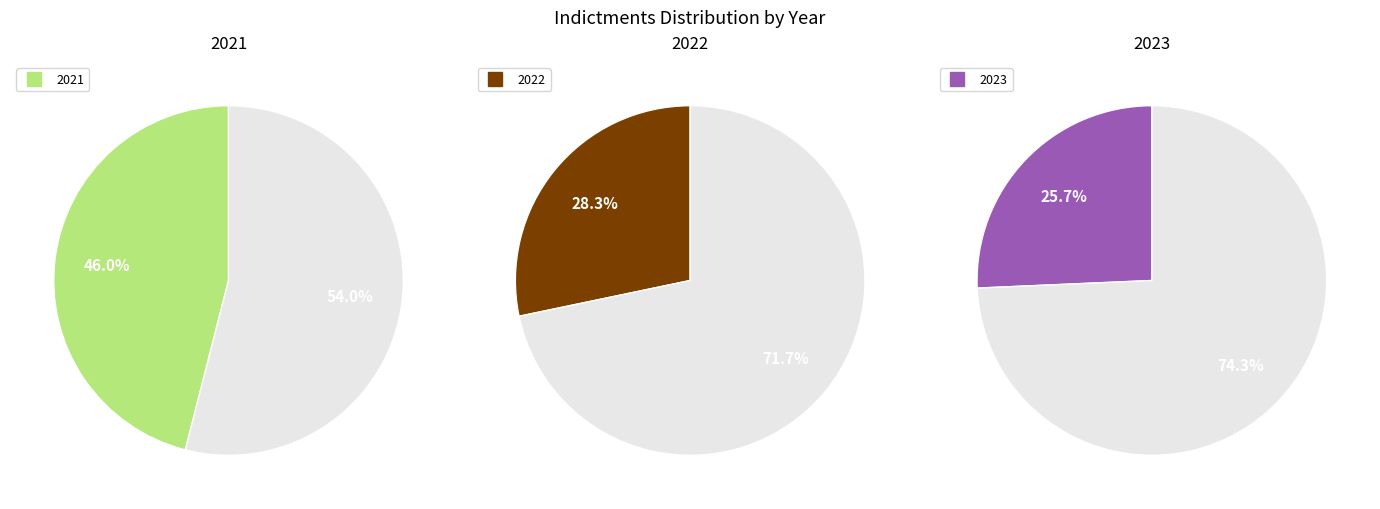

Rank the categories by value from highest to lowest.

2021, 2022, 2023